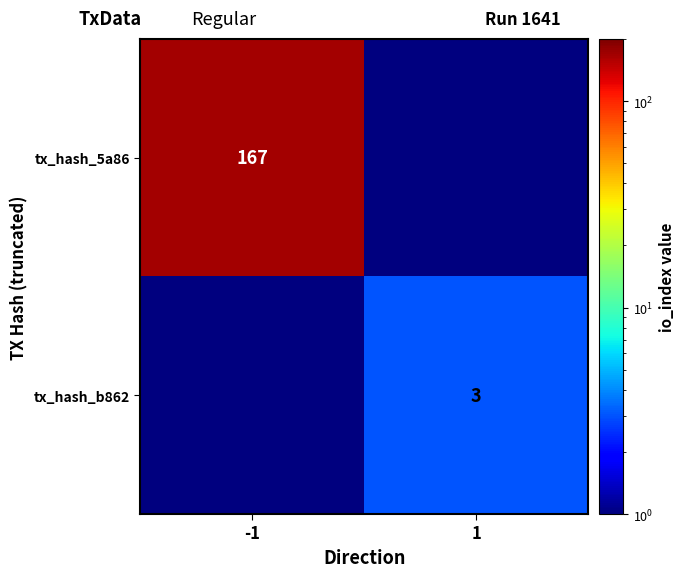

Is the value of tx_hash_b862 at 1 greater than the value of tx_hash_5a86 at -1?

No